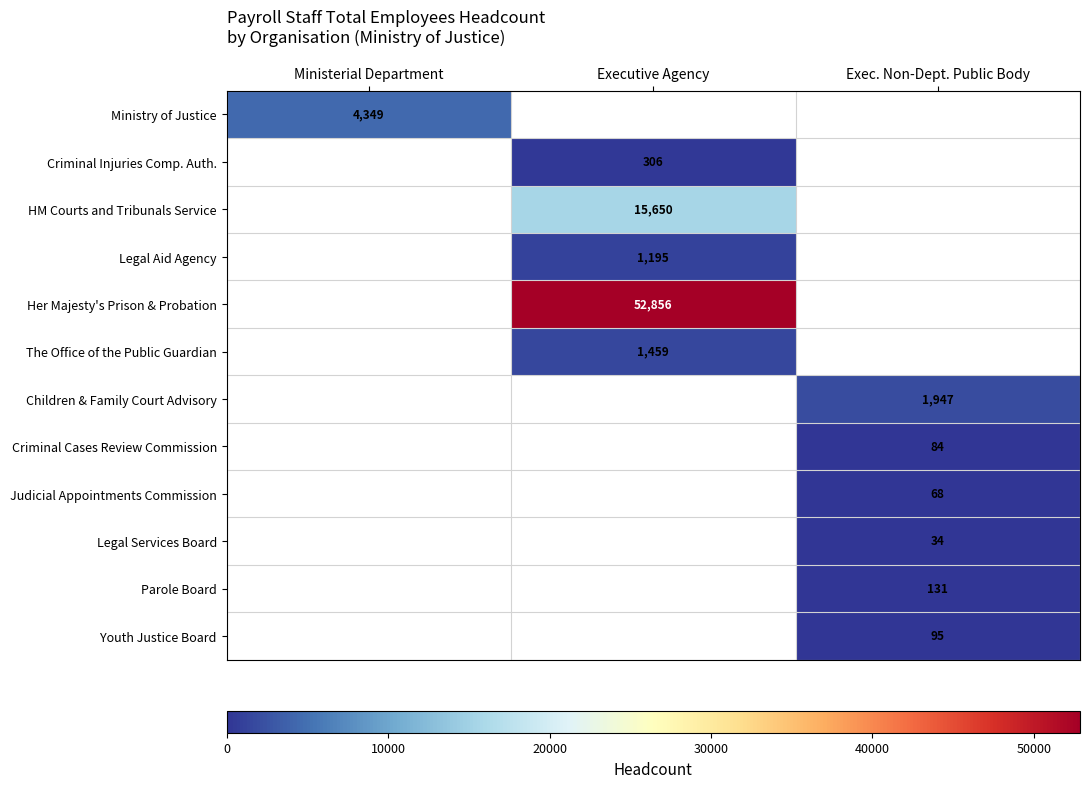

The Children & Family Court Advisory series shows 3372 at Exec. Non-Dept. Public Body. True or false?

False